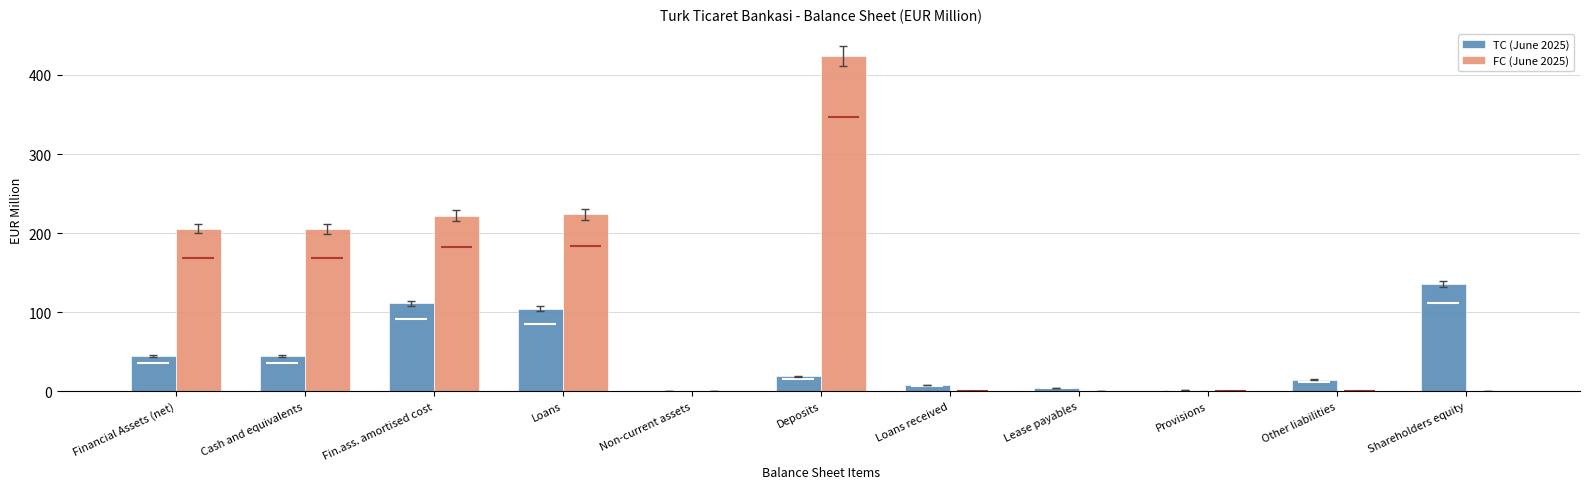

Does the chart contain stacked bars?

No